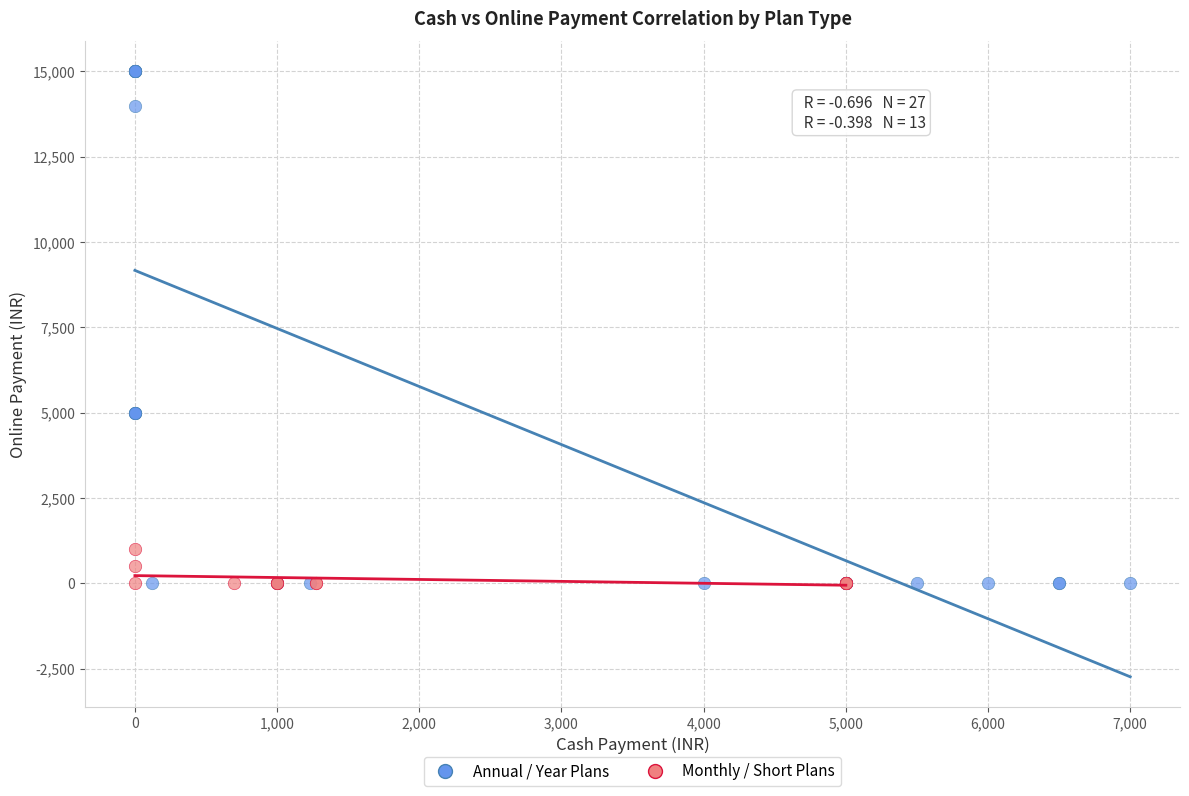

Which series reaches the maximum Y coordinate?

Annual / Year Plans